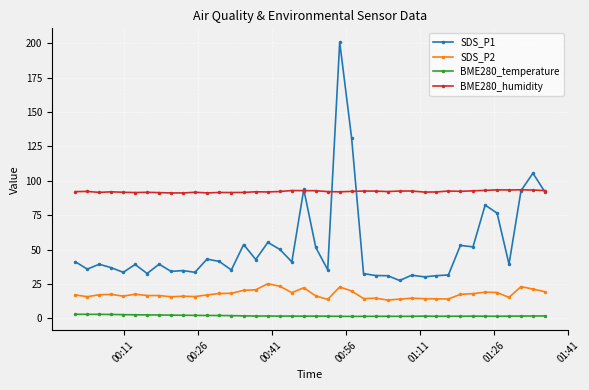

What is the maximum value shown in the chart?

200.8